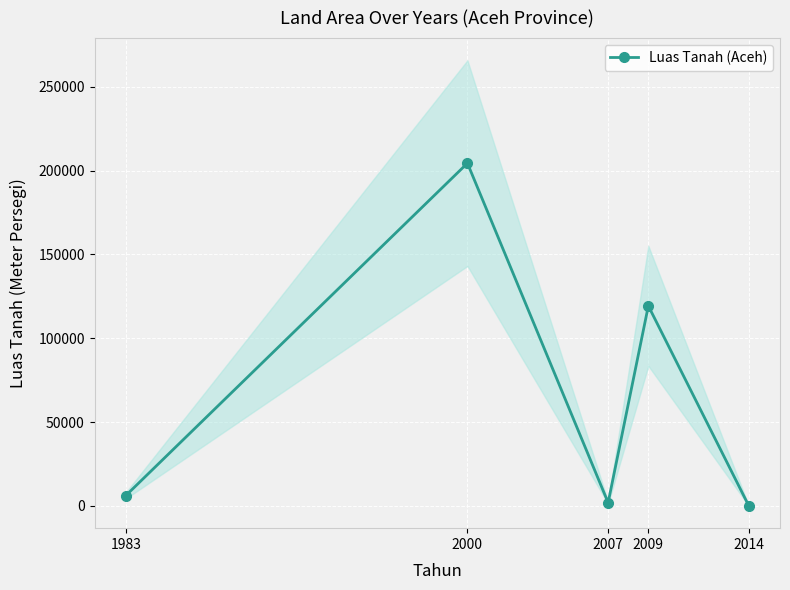

The value at 2009 is 177918. True or false?

False